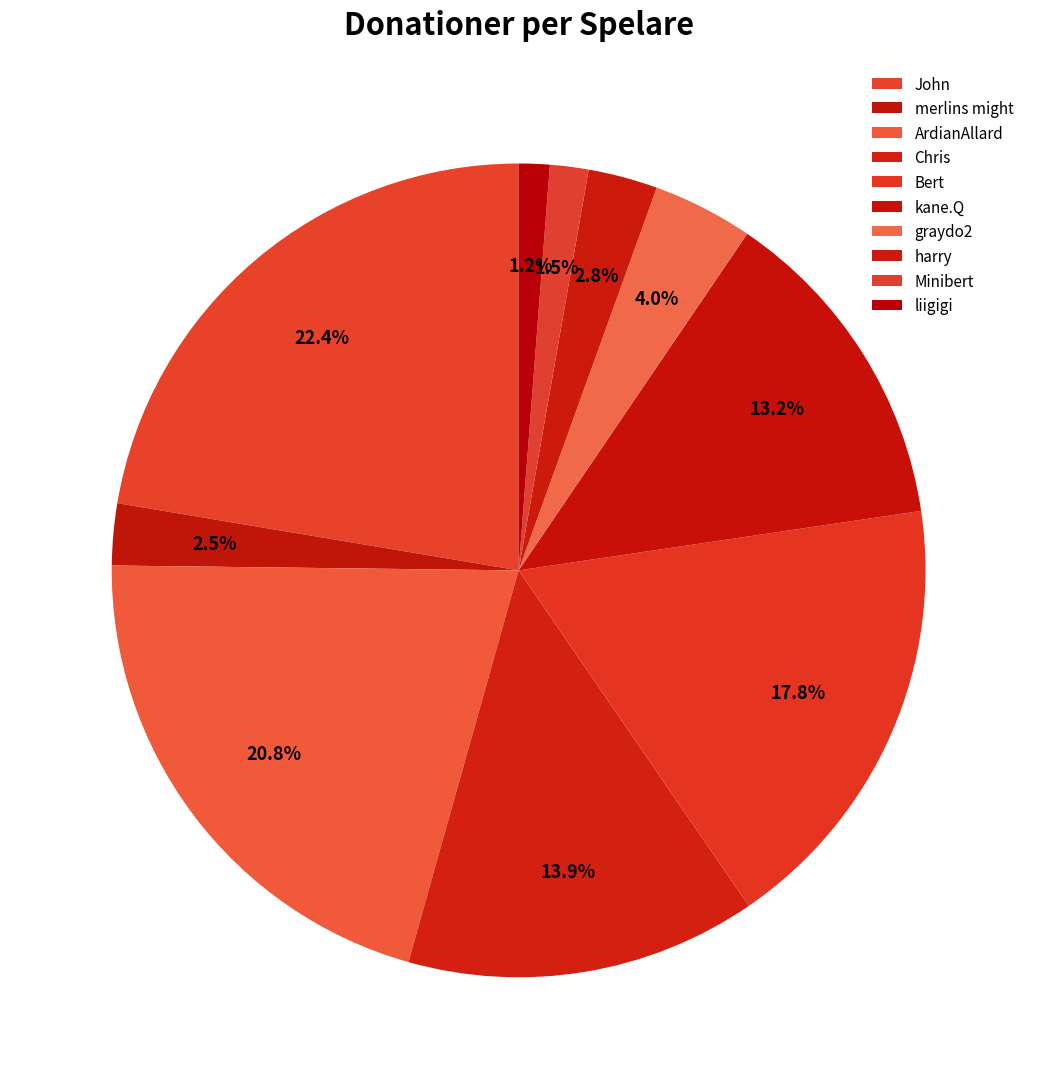

How many slices are in this pie chart?

10